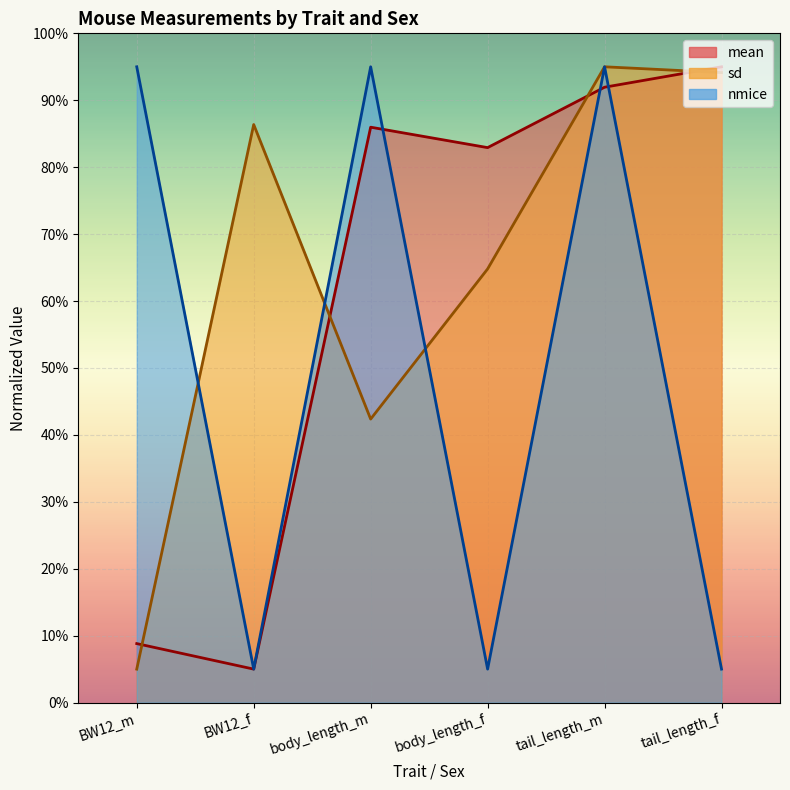

Which series has the largest range (max minus min)?

mean